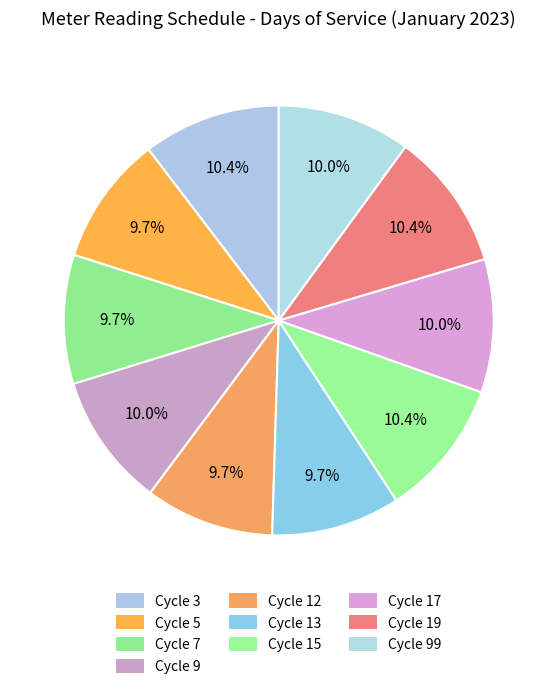

Which slice is the largest?

Cycle 3